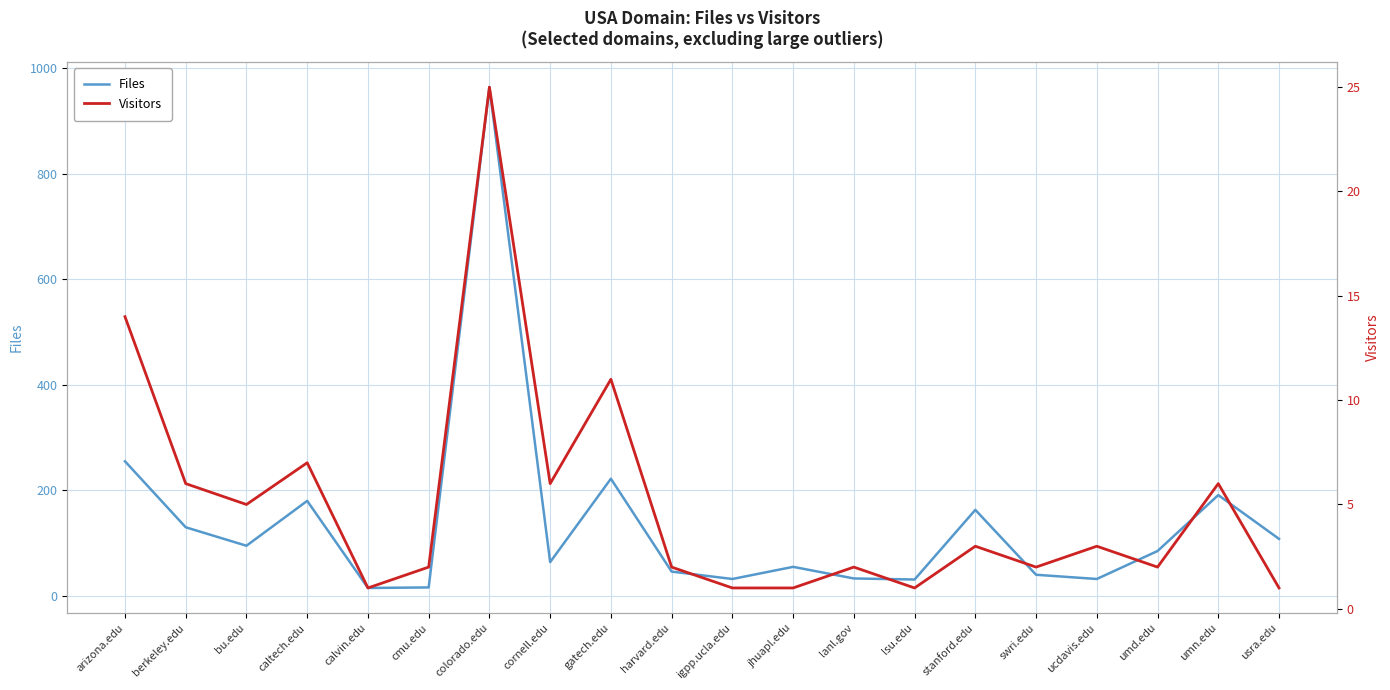

What is the label of the 4th point from the right?

ucdavis.edu